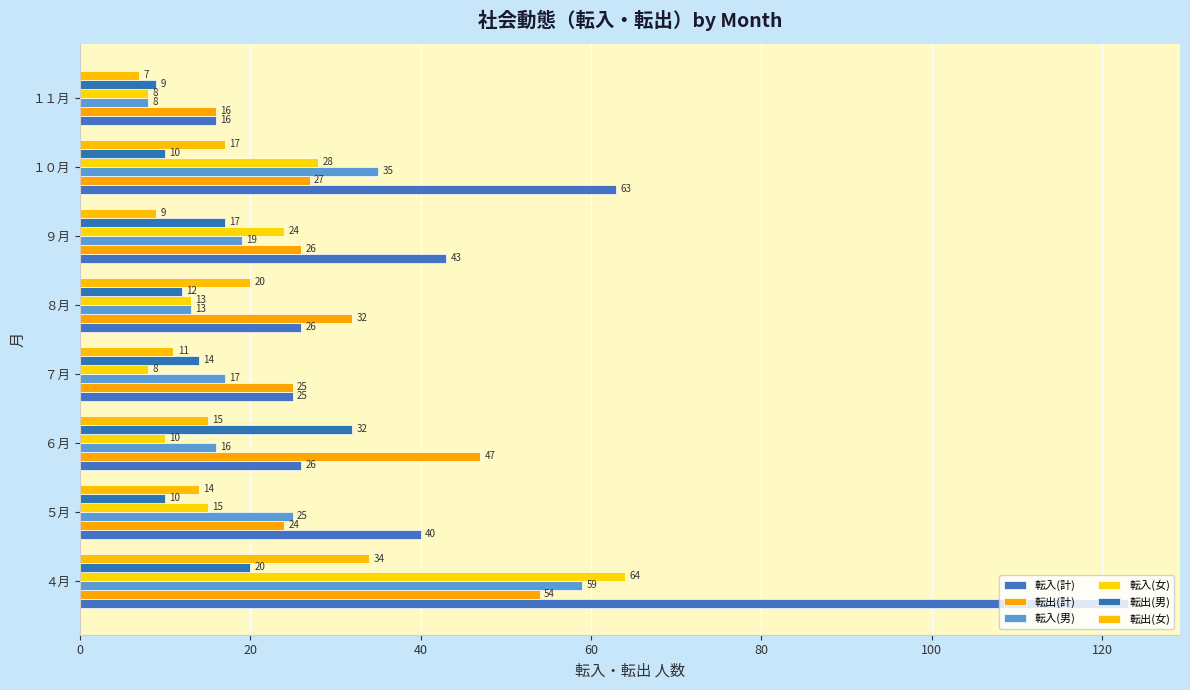

What is the minimum value for 転入(男)?

8